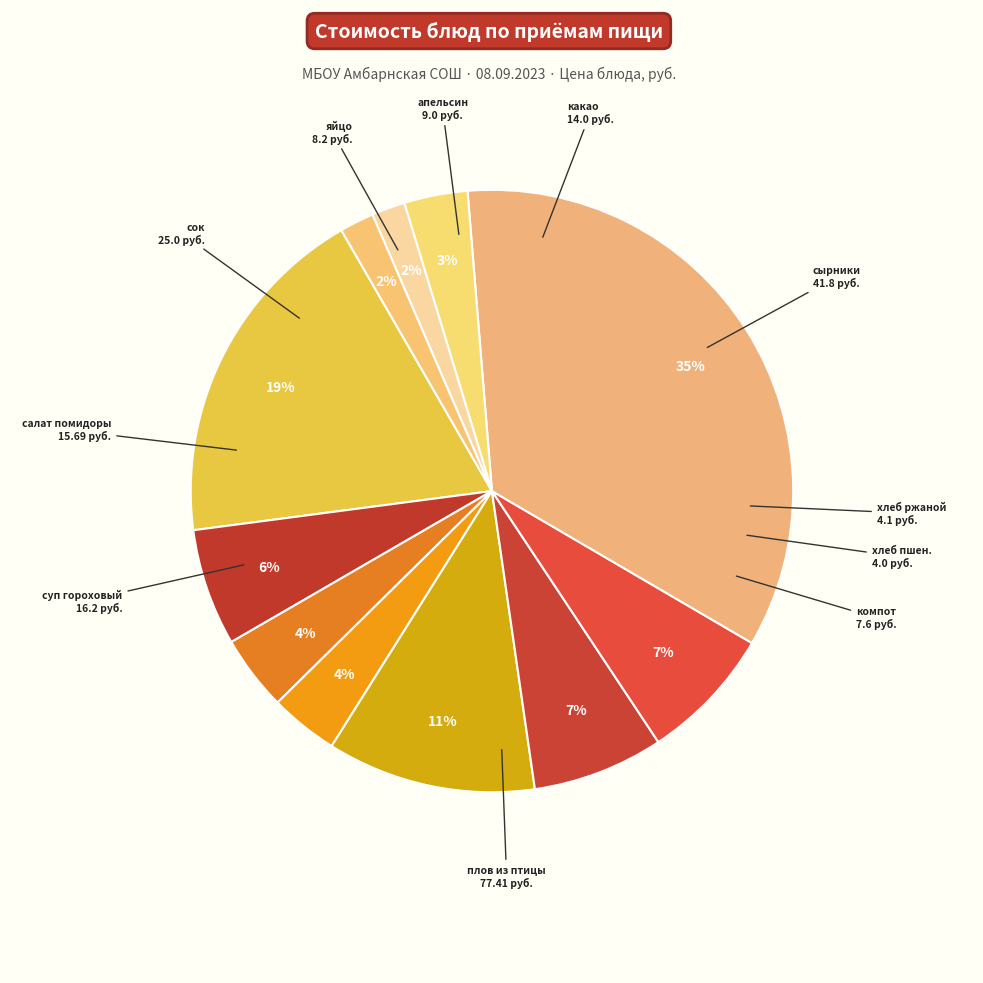

Count the number of slices in the pie.

11